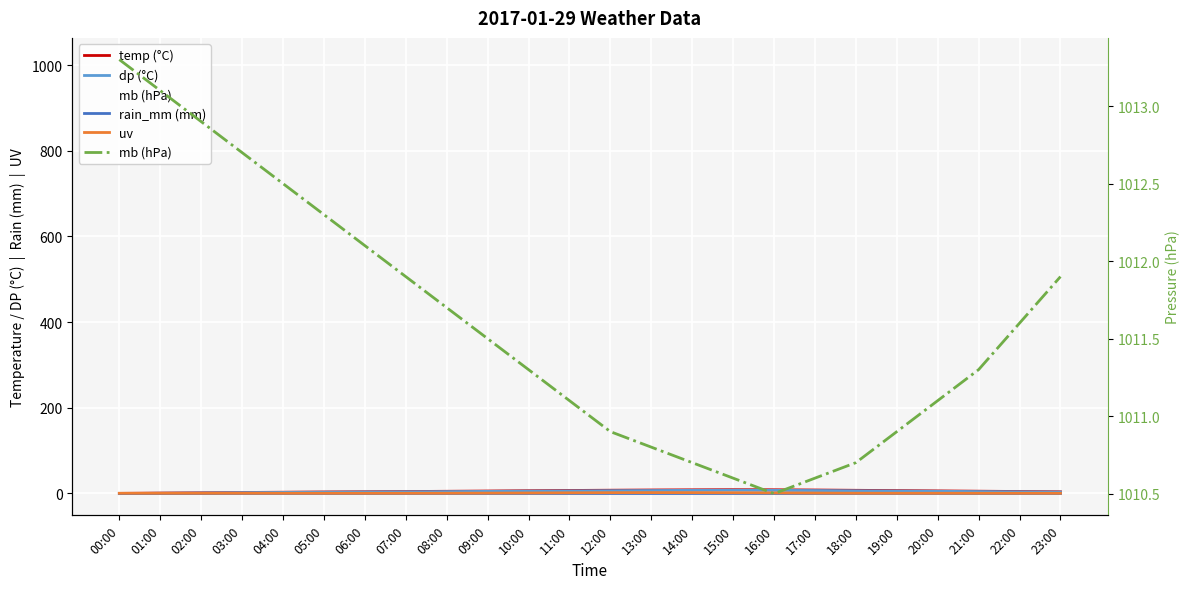

How many lines are shown in the chart?

5